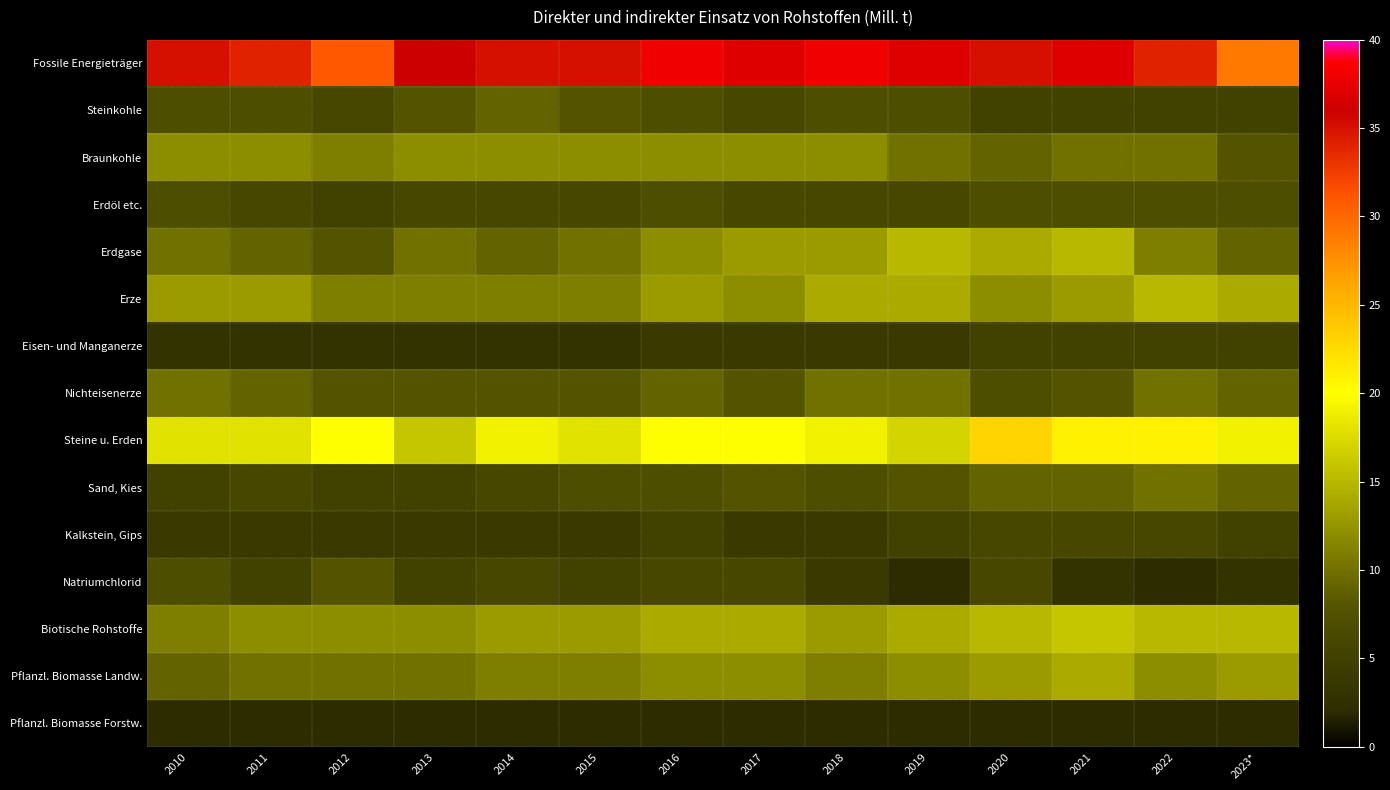

Which series has the largest total across all categories?

Fossile Energieträger